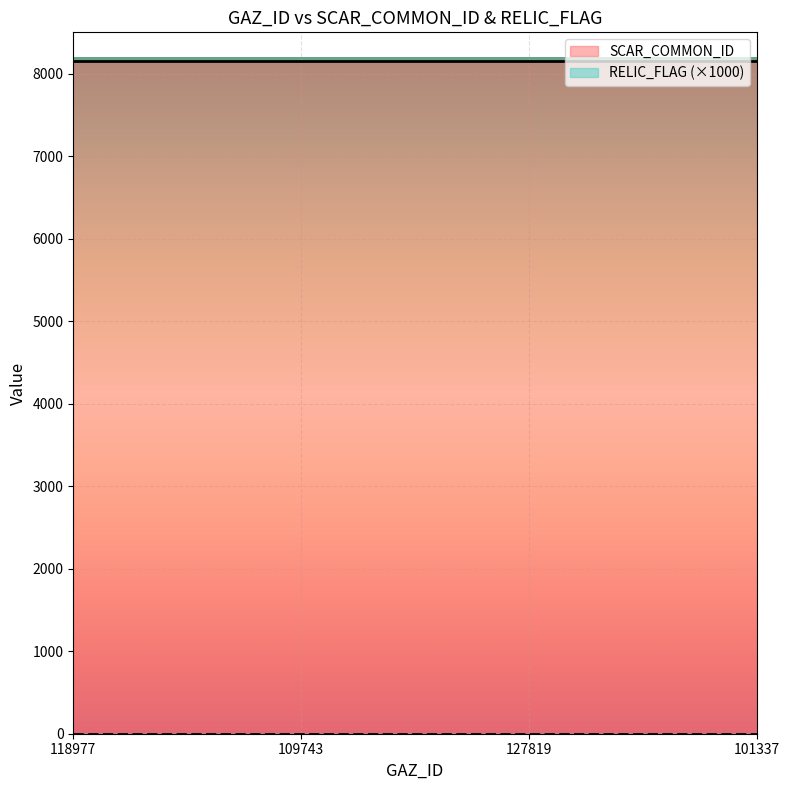

Count the number of data series in this chart.

2